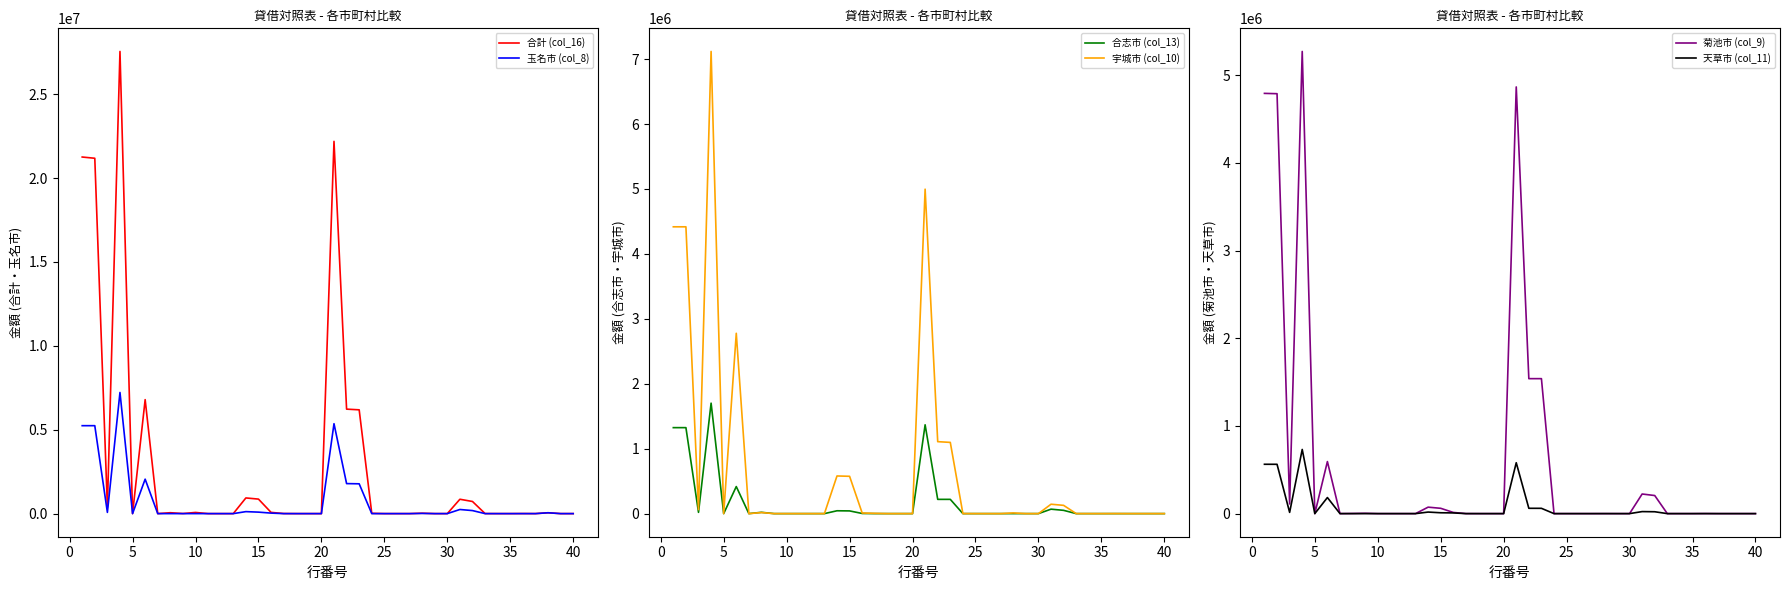

The value of 玉名市 (col_8) at 30 is 2672493. True or false?

False